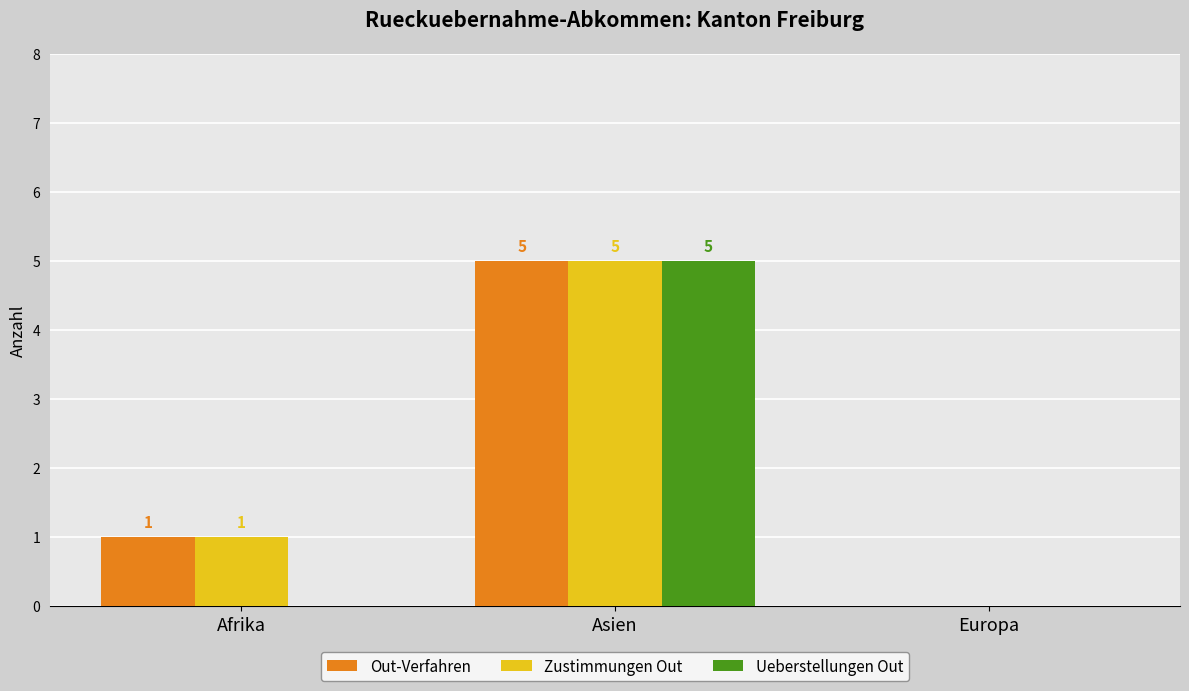

Reading left to right, transcribe all the data shown in this chart.

Out-Verfahren: 1	5	0
Zustimmungen Out: 1	5	0
Ueberstellungen Out: 0	5	0